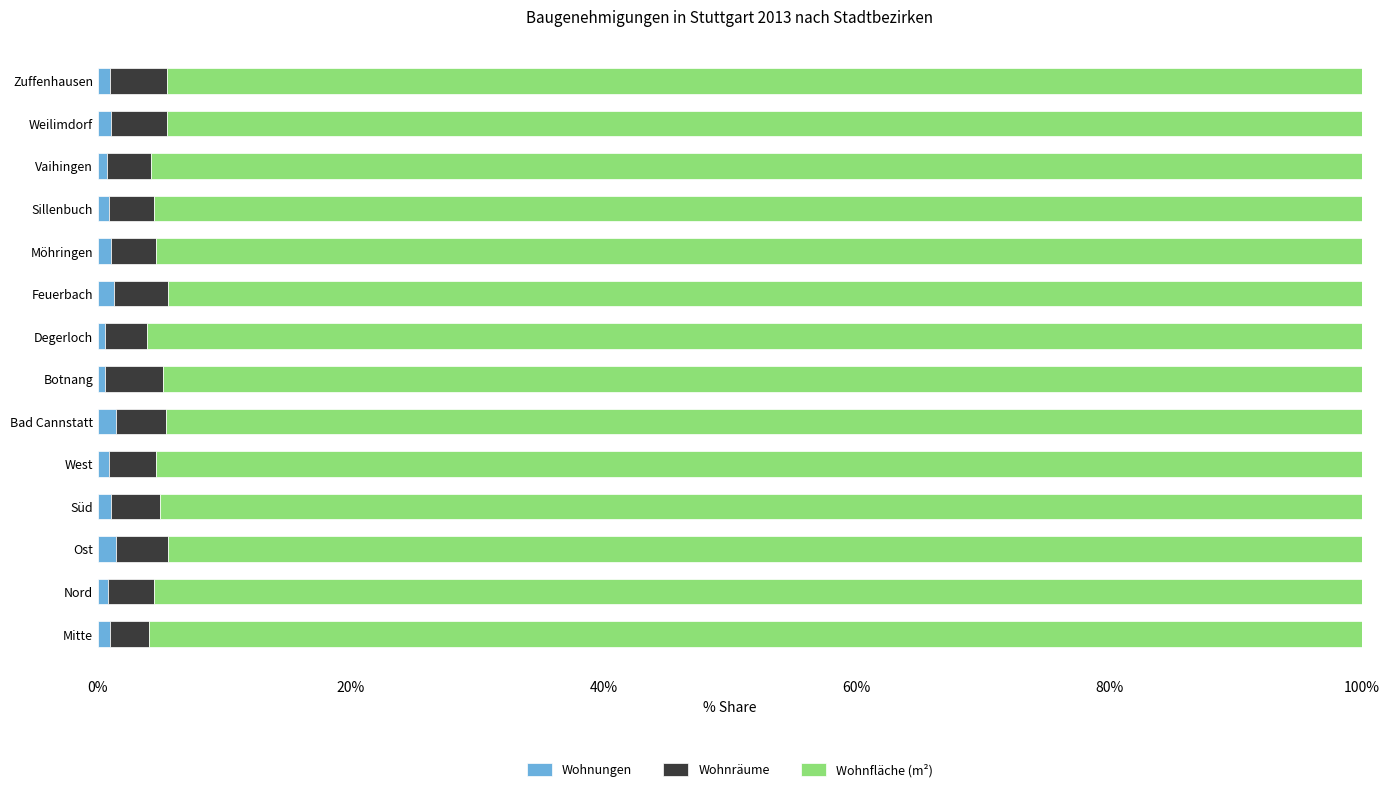

What are all the series names shown in the legend?

Wohnungen, Wohnräume, Wohnfläche (m²)